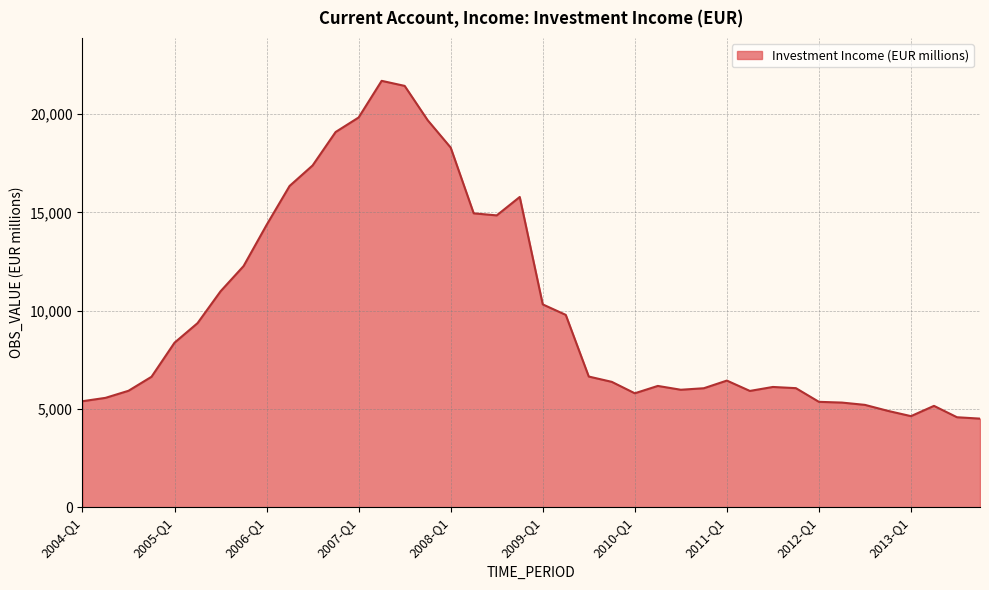

What is the greatest value displayed?

21699.4